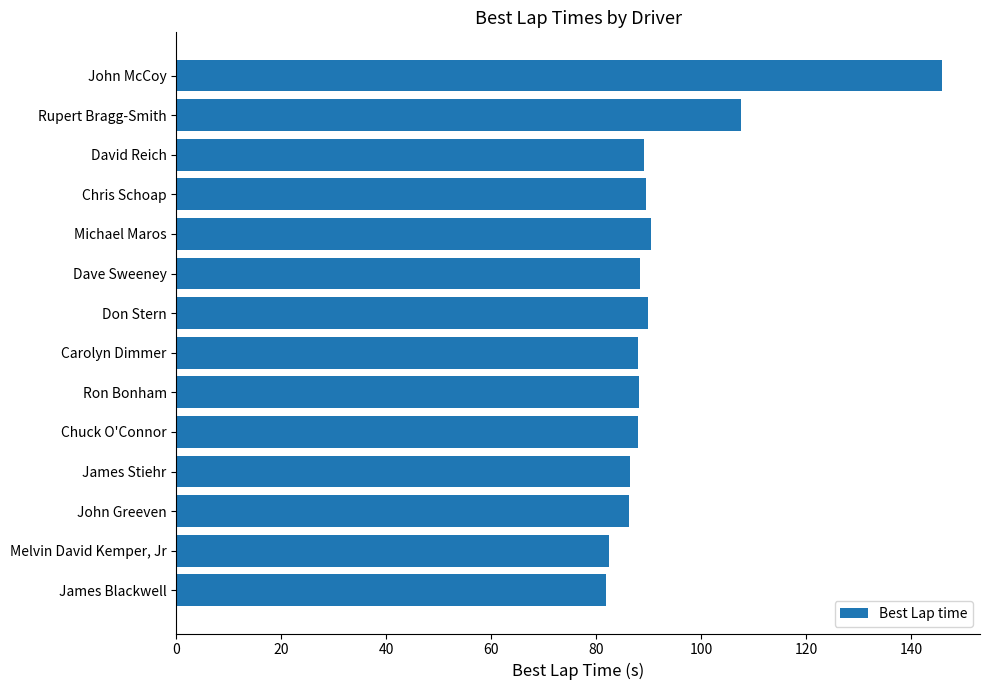

True or false: the data shows 146.5 at Dave Sweeney.

False